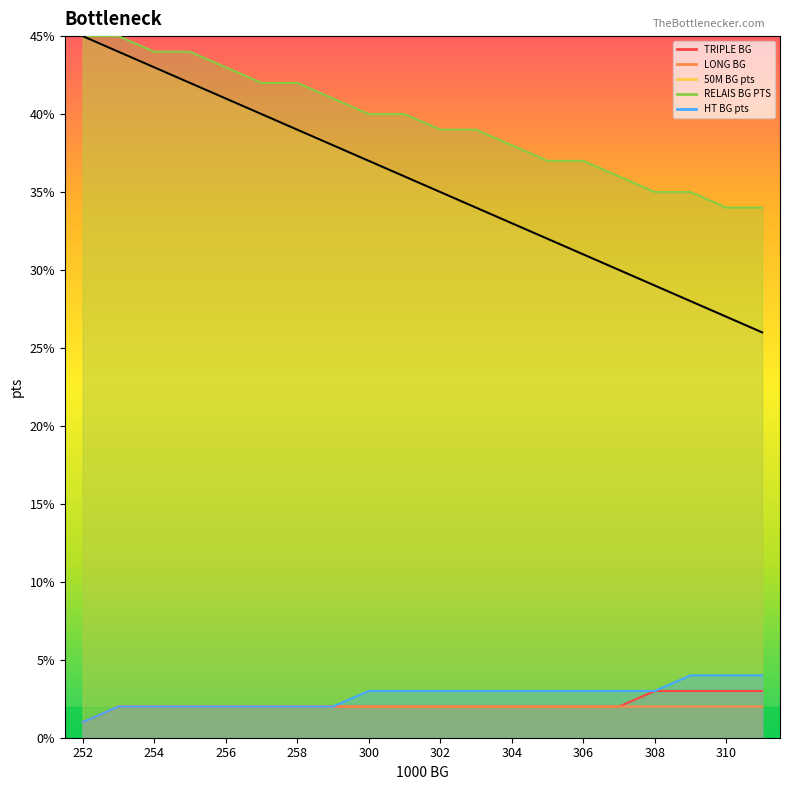

What is the difference between the highest and lowest values at 309?

33